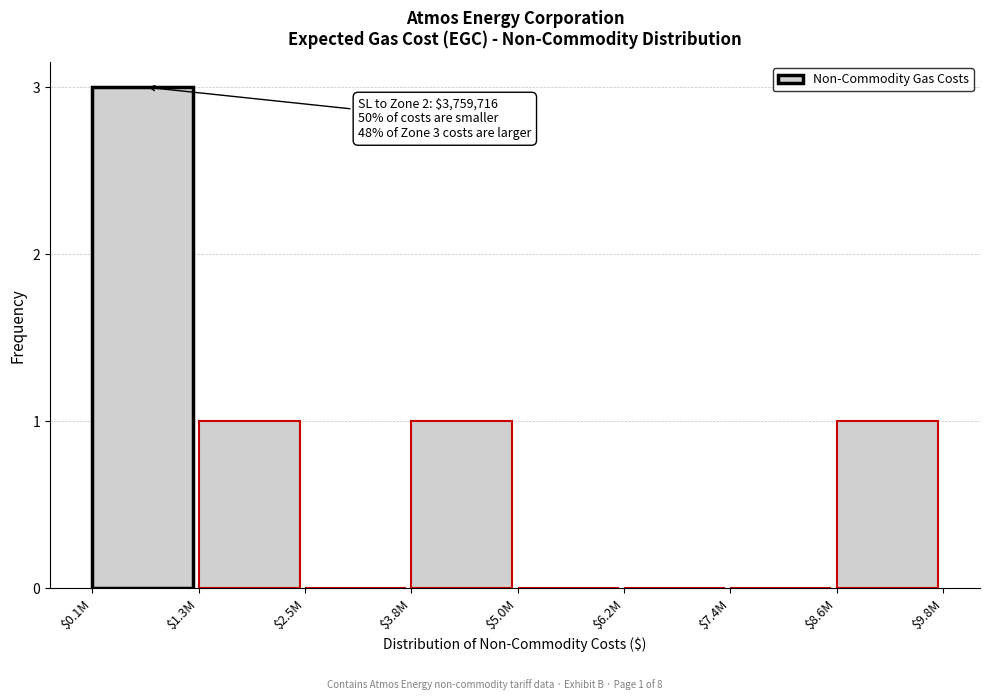

What is the sum of all values?

6